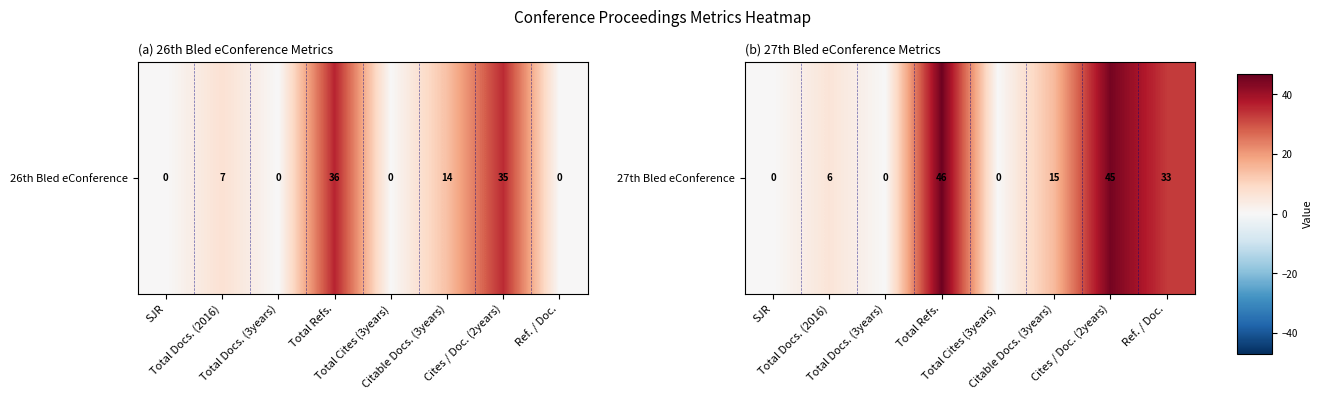

What is the change in value from Total Docs. (3years) to Citable Docs. (3years)?

+15